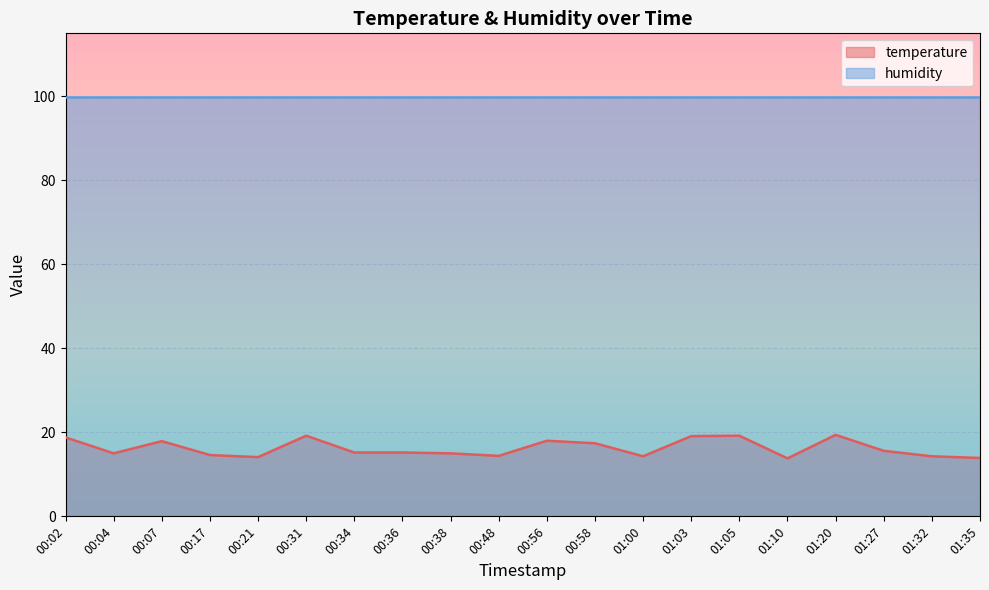

What is the sum of all values?

324.4